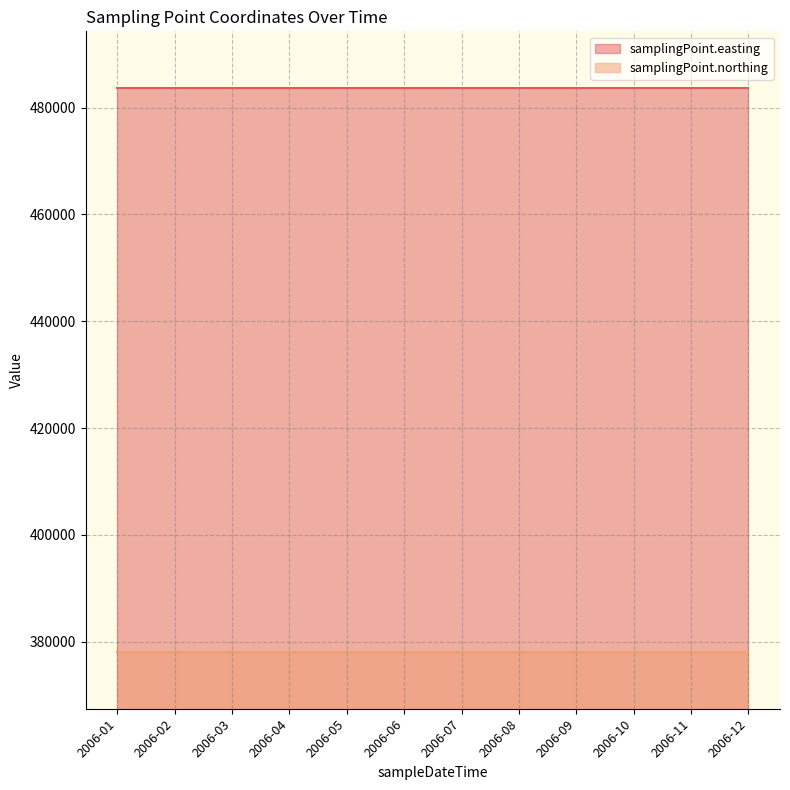

Reading left to right, transcribe all the data shown in this chart.

samplingPoint.easting: 483730	483730	483730	483730	483730	483730	483730	483730	483730	483730	483730	483730
samplingPoint.northing: 378010	378010	378010	378010	378010	378010	378010	378010	378010	378010	378010	378010